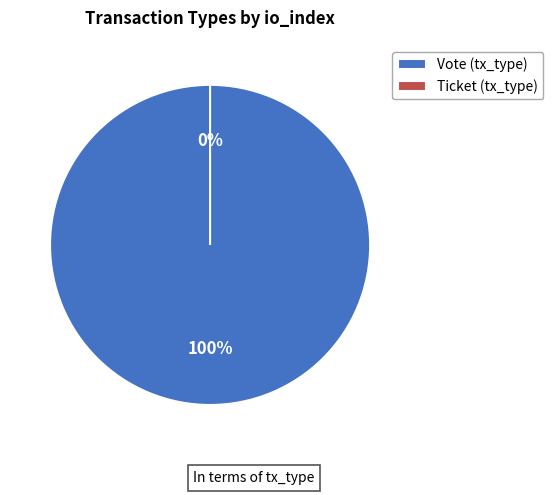

To the nearest percent, what is the difference between the largest and smallest slice percentages?

100%